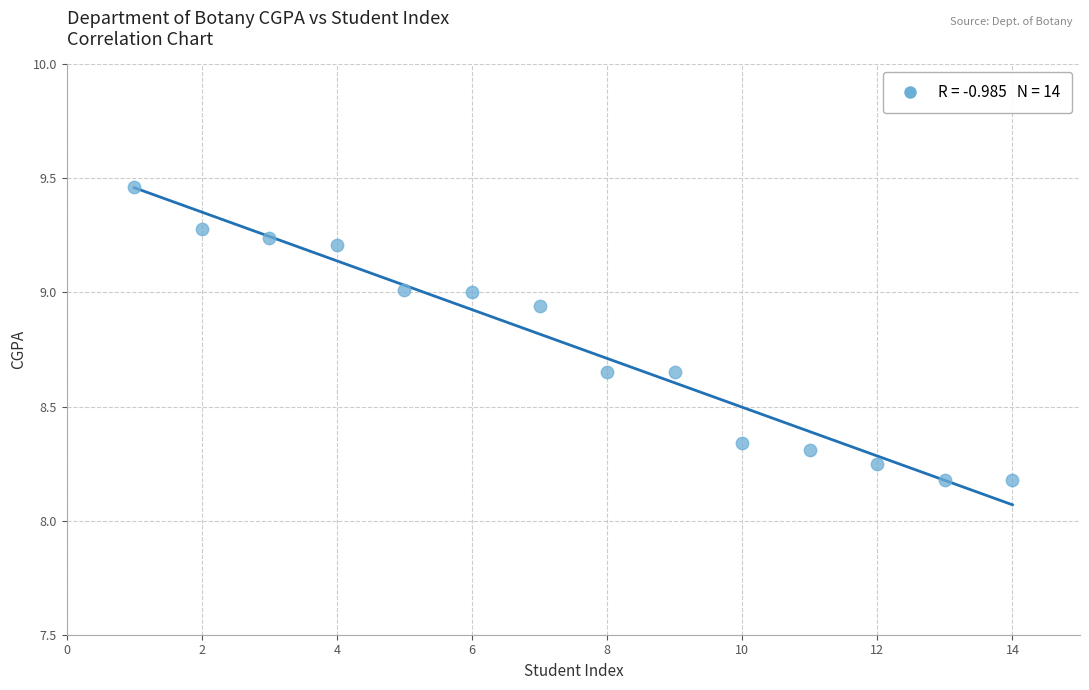

What is the range of X values (max minus min)?

13.0